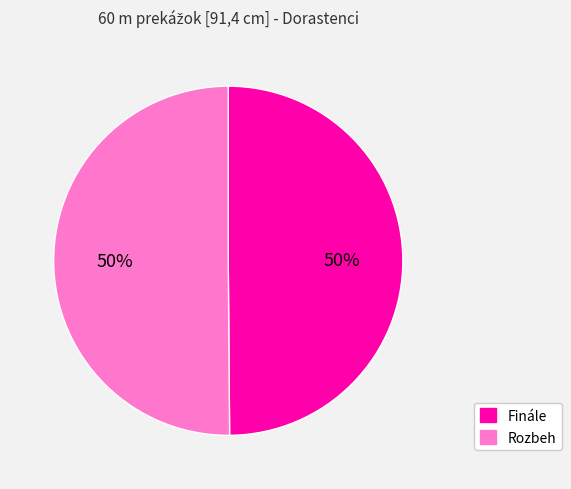

To the nearest percent, what is the average slice percentage?

50%